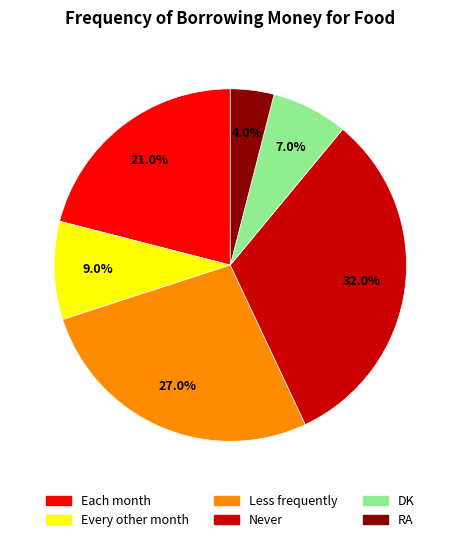

To the nearest percent, what is the average slice percentage?

17%